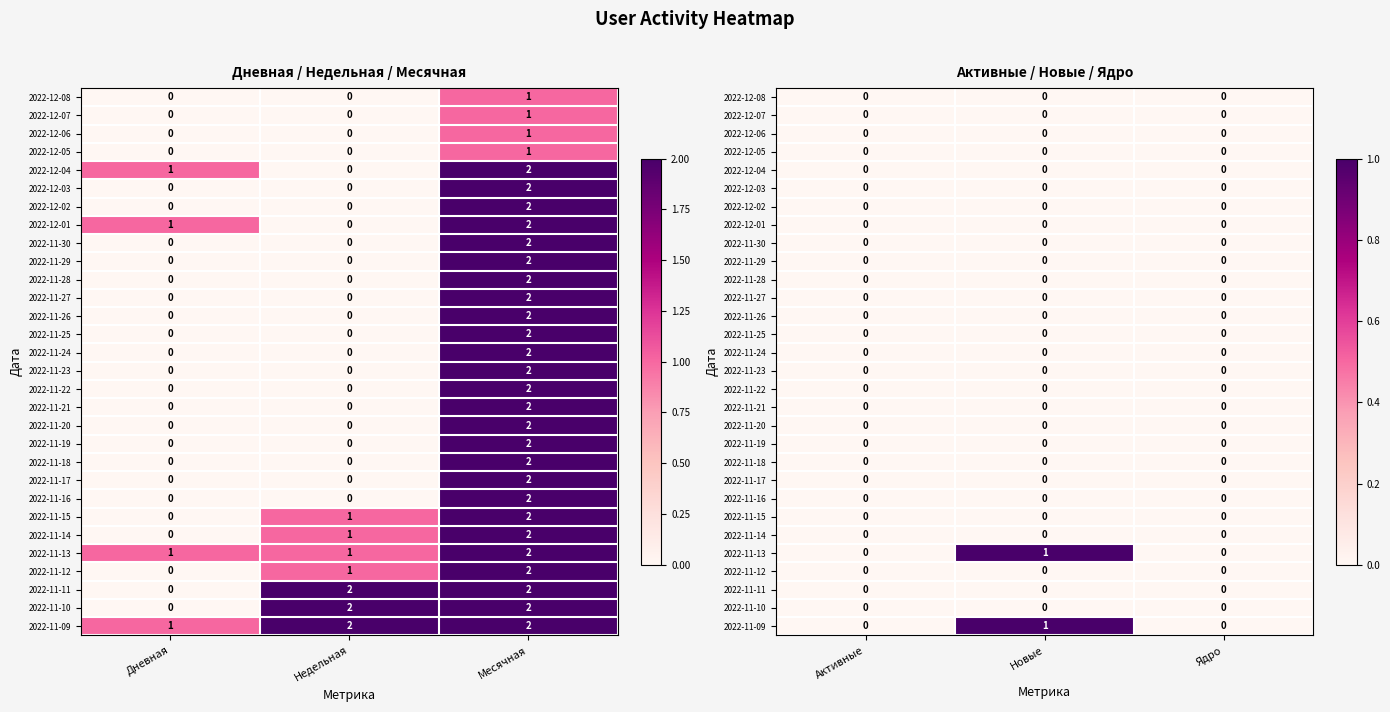

How many distinct data groups are displayed?

30